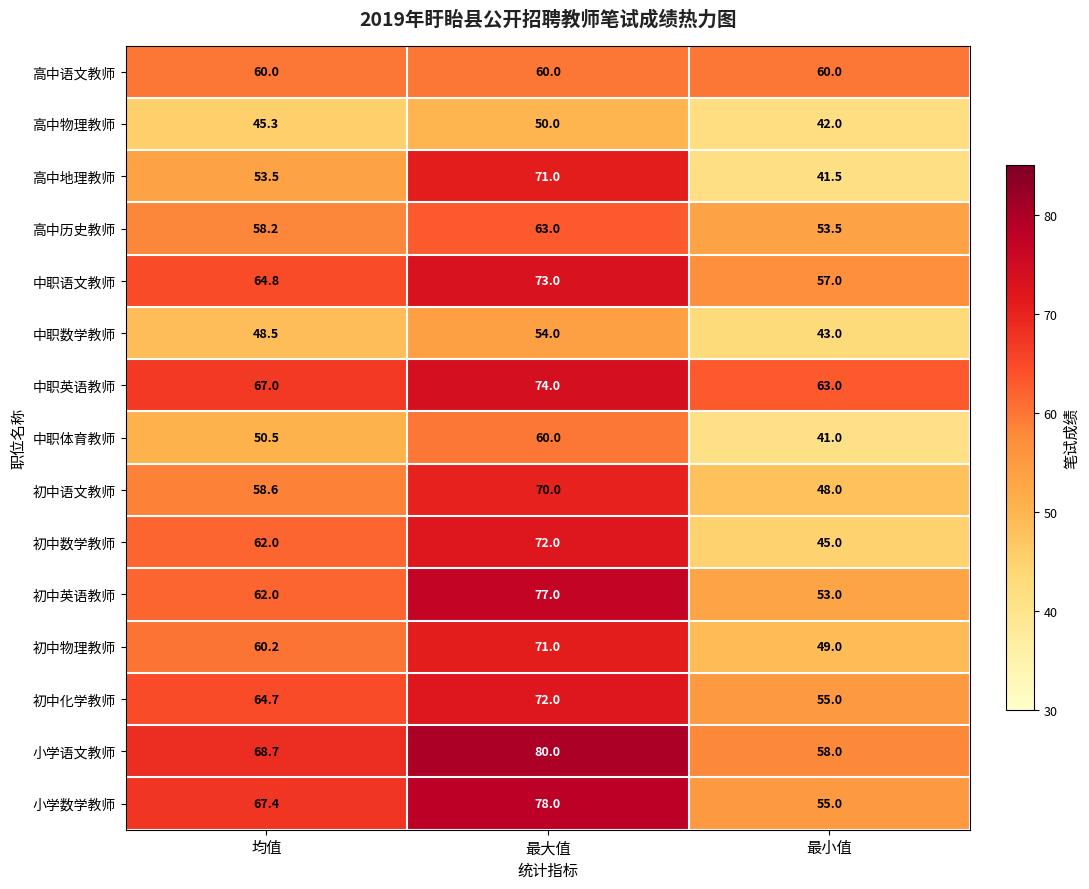

At which label does 高中地理教师 first exceed 53?

均值